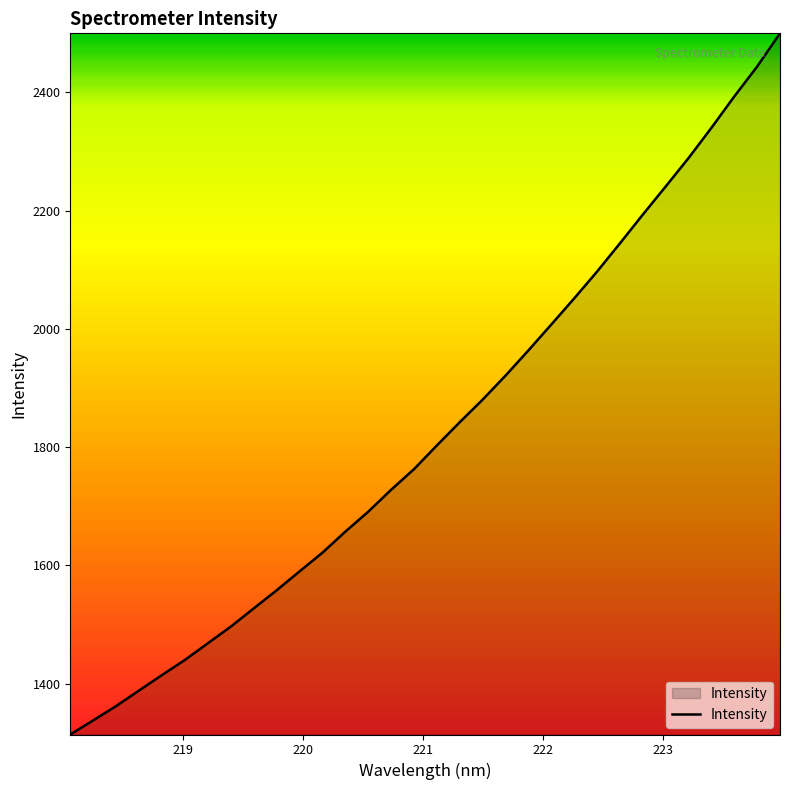

What is the minimum value shown in the chart?

1314.3